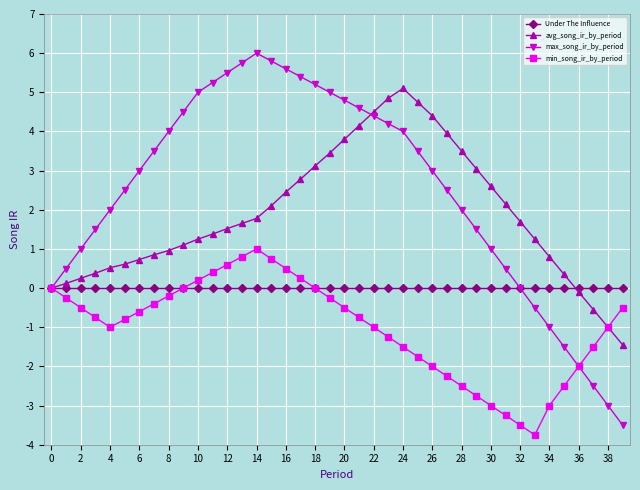

What is the greatest value displayed?

6.0